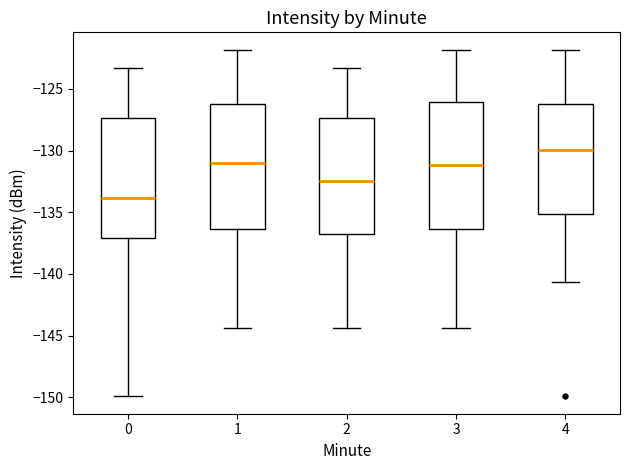

Reading left to right, transcribe this box plot: for each box, give where its median line is, the range the box spans, and where its two whiskers end, as read against the y-axis. The values are not printed on the chart, so give them approximately, as read against the axis.

0: median -134.0, box -137.0 to -127.5, whiskers -150.0 to -123.5
1: median -131.0, box -136.5 to -126.0, whiskers -144.5 to -122.0
2: median -132.5, box -137.0 to -127.5, whiskers -144.5 to -123.5
3: median -131.0, box -136.5 to -126.0, whiskers -144.5 to -122.0
4: median -130.0, box -135.0 to -126.0, whiskers -140.5 to -122.0